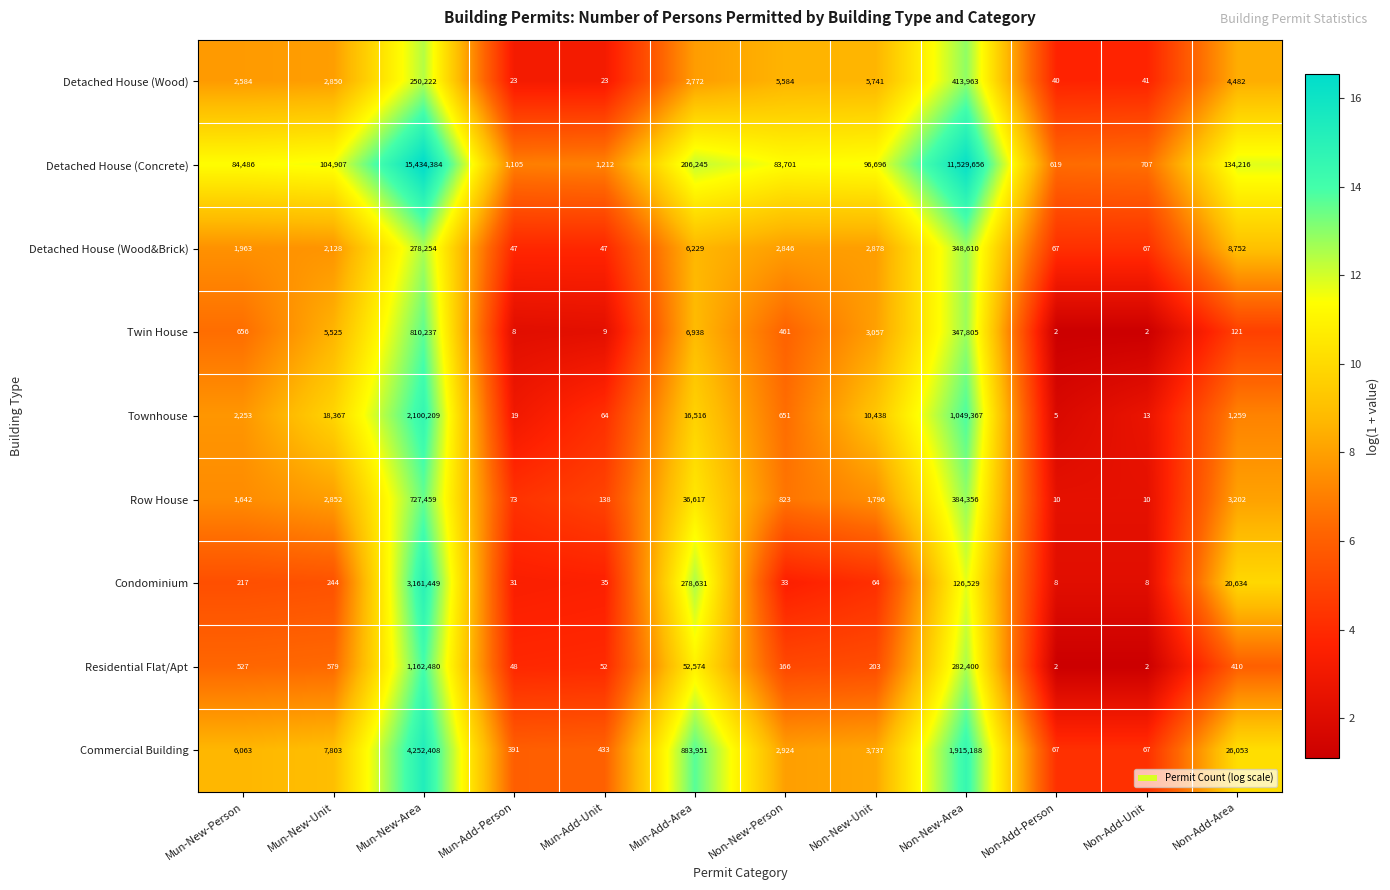

Which series changed the most between Mun-Add-Person and Mun-Add-Unit?

Detached House (Concrete)